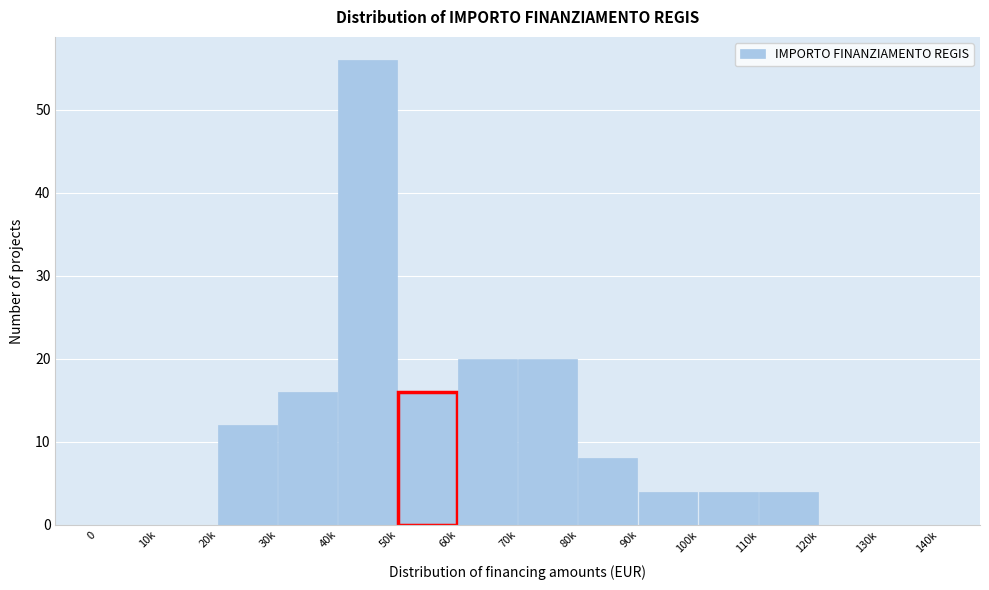

Reading right to left, extract all data points from this chart.

130k=0	120k=0	110k=4	100k=4	90k=4	80k=8	70k=20	60k=20	50k=16	40k=56	30k=16	20k=12	10k=0	0=0